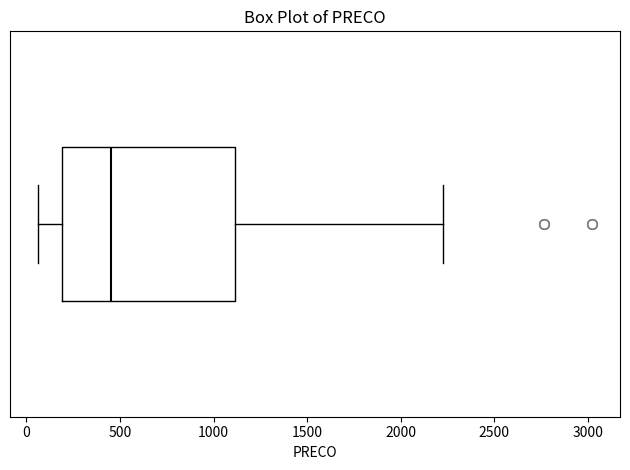

Transcribe this box plot: give where the median line is, the range the box spans, and where the two whiskers end, as read against the x-axis. The values are not printed on the chart, so give them approximately, as read against the axis.

median 450, box 200 to 1100, whiskers 50 to 2250